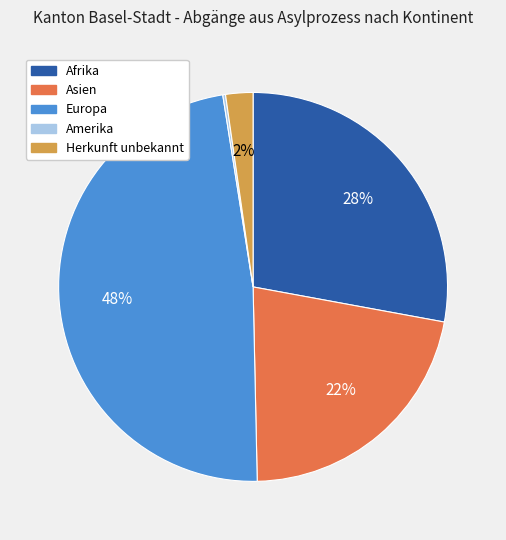

Is there a majority slice in this chart?

No